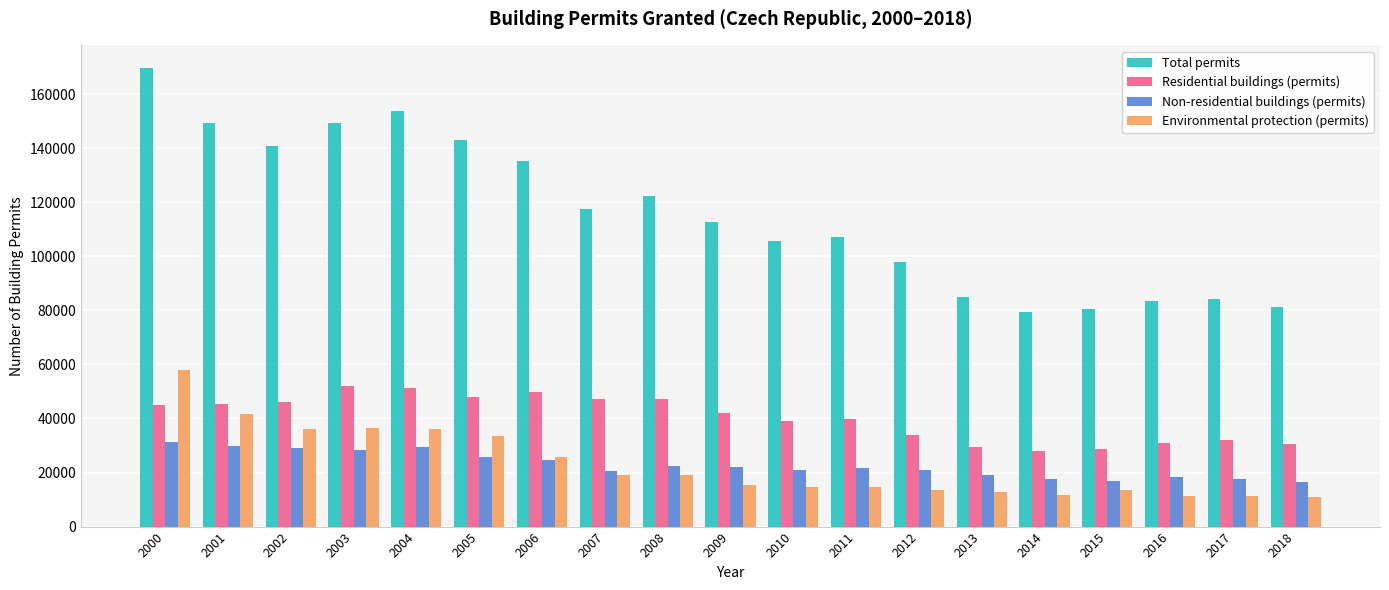

Rank the series at 2000 from lowest to highest value.

Non-residential buildings (permits), Residential buildings (permits), Environmental protection (permits), Total permits